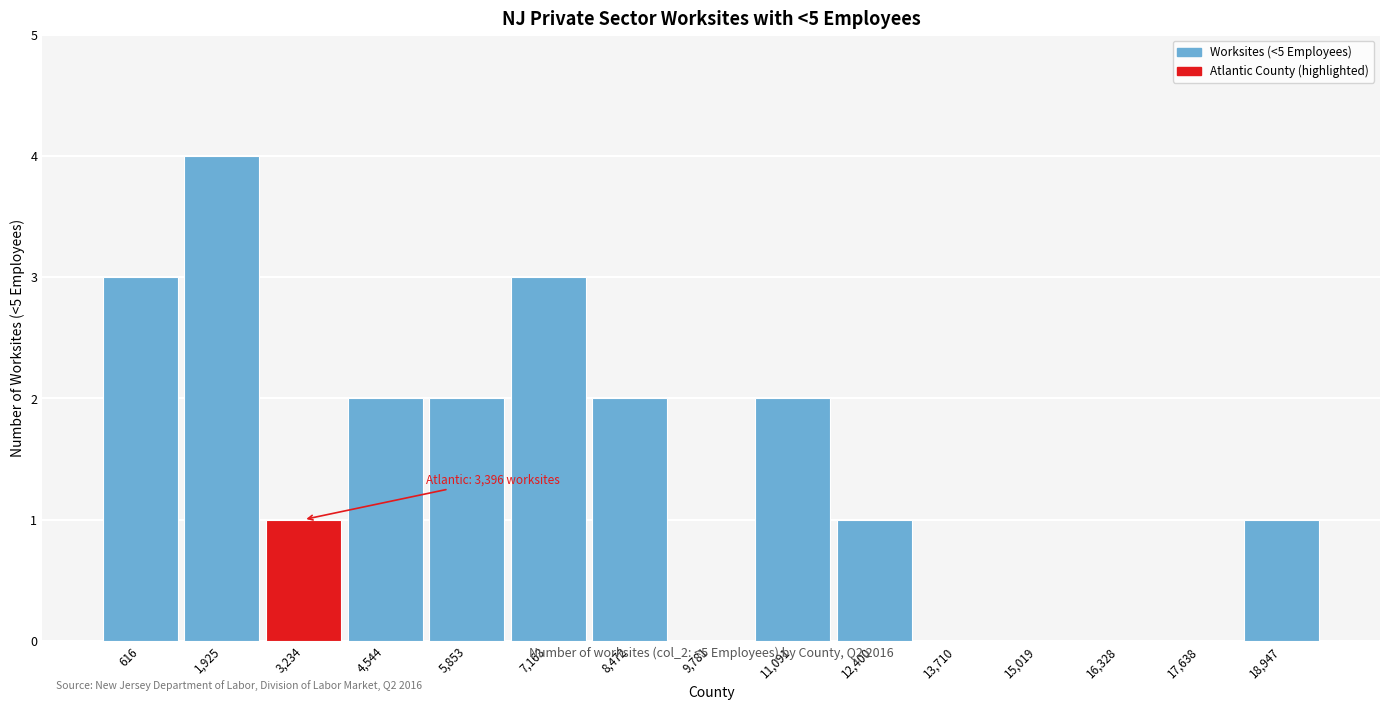

Reading right to left, list all the values displayed in this chart.

18,947=1	17,638=0	16,328=0	15,019=0	13,710=0	12,400=1	11,091=2	9,781=0	8,472=2	7,163=3	5,853=2	4,544=2	3,234=1	1,925=4	616=3